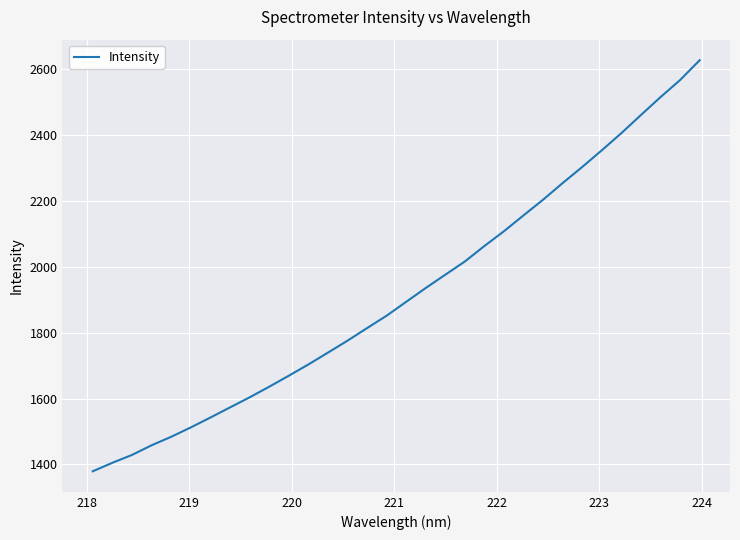

What is the difference between the second highest and minimum values?

1188.4